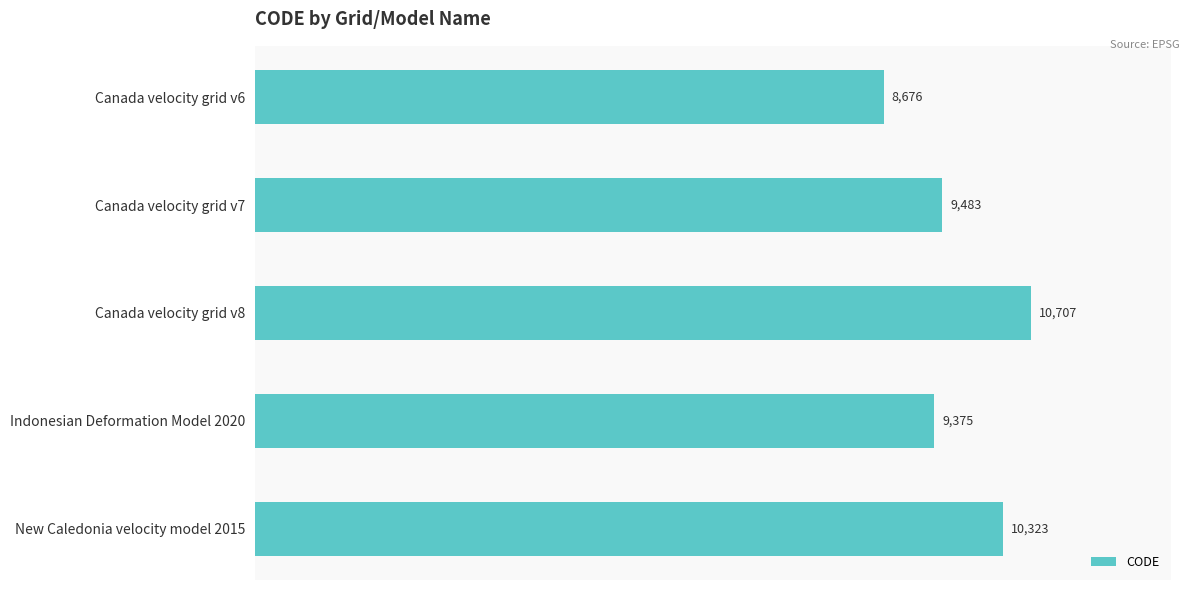

True or false: the data shows 10323 at New Caledonia velocity model 2015.

True